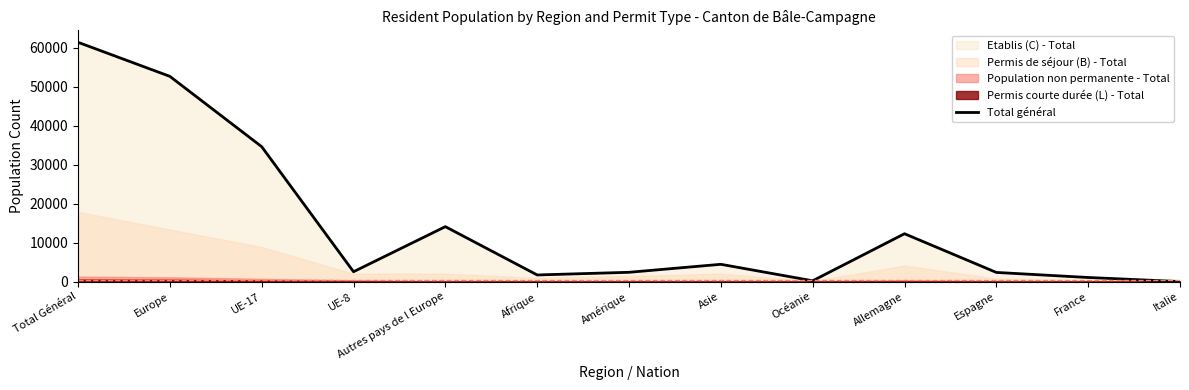

How many points are higher than both their immediate neighbors (excluding endpoints)?

3